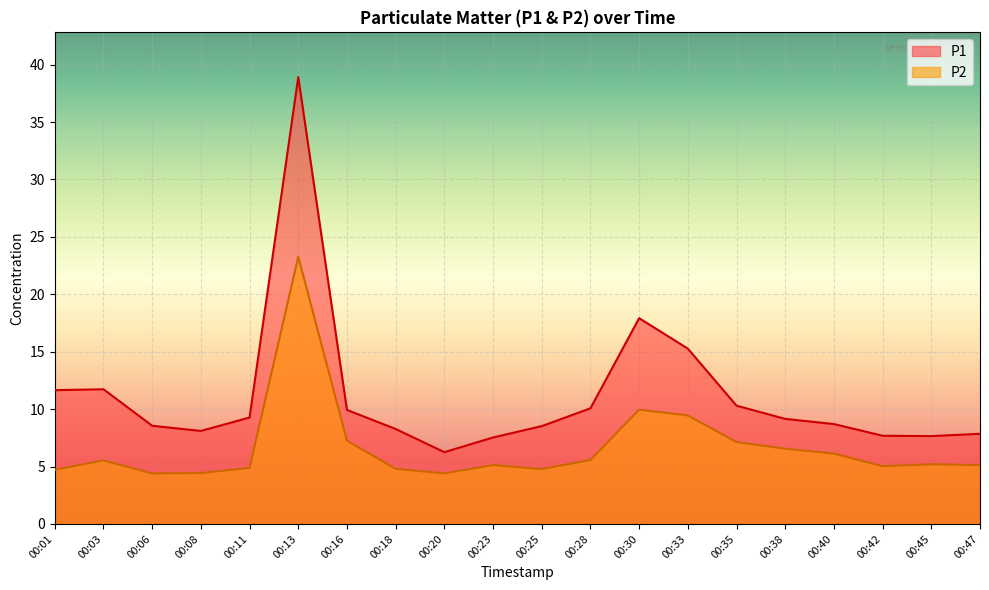

List the series in order of their overall mean, highest first.

P1, P2